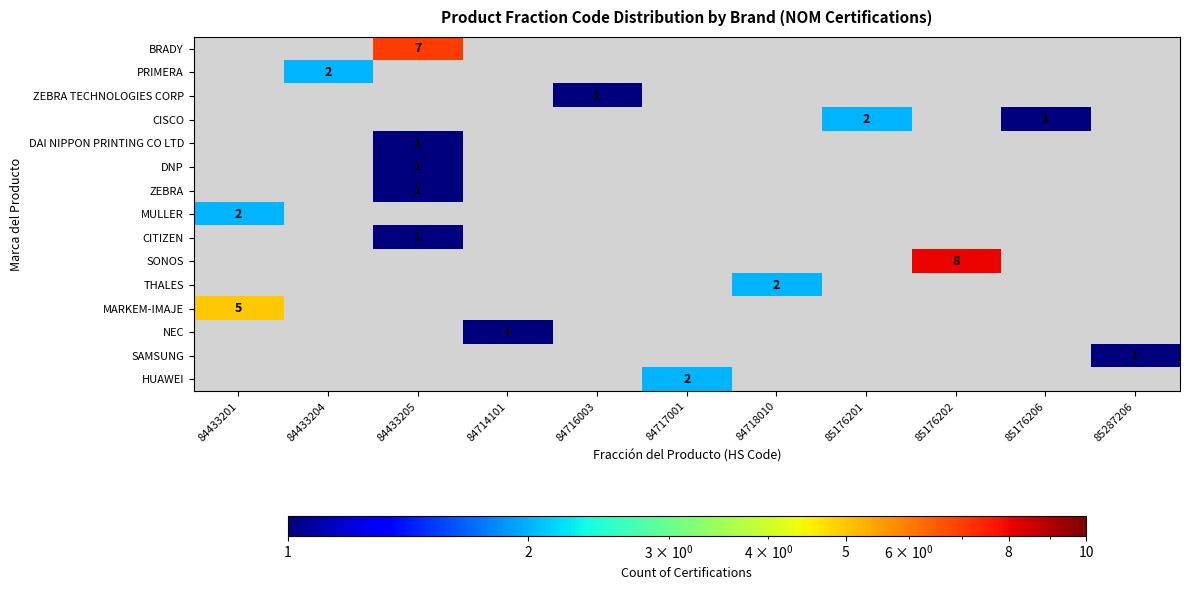

Which category has the lowest value across all series?

84433201